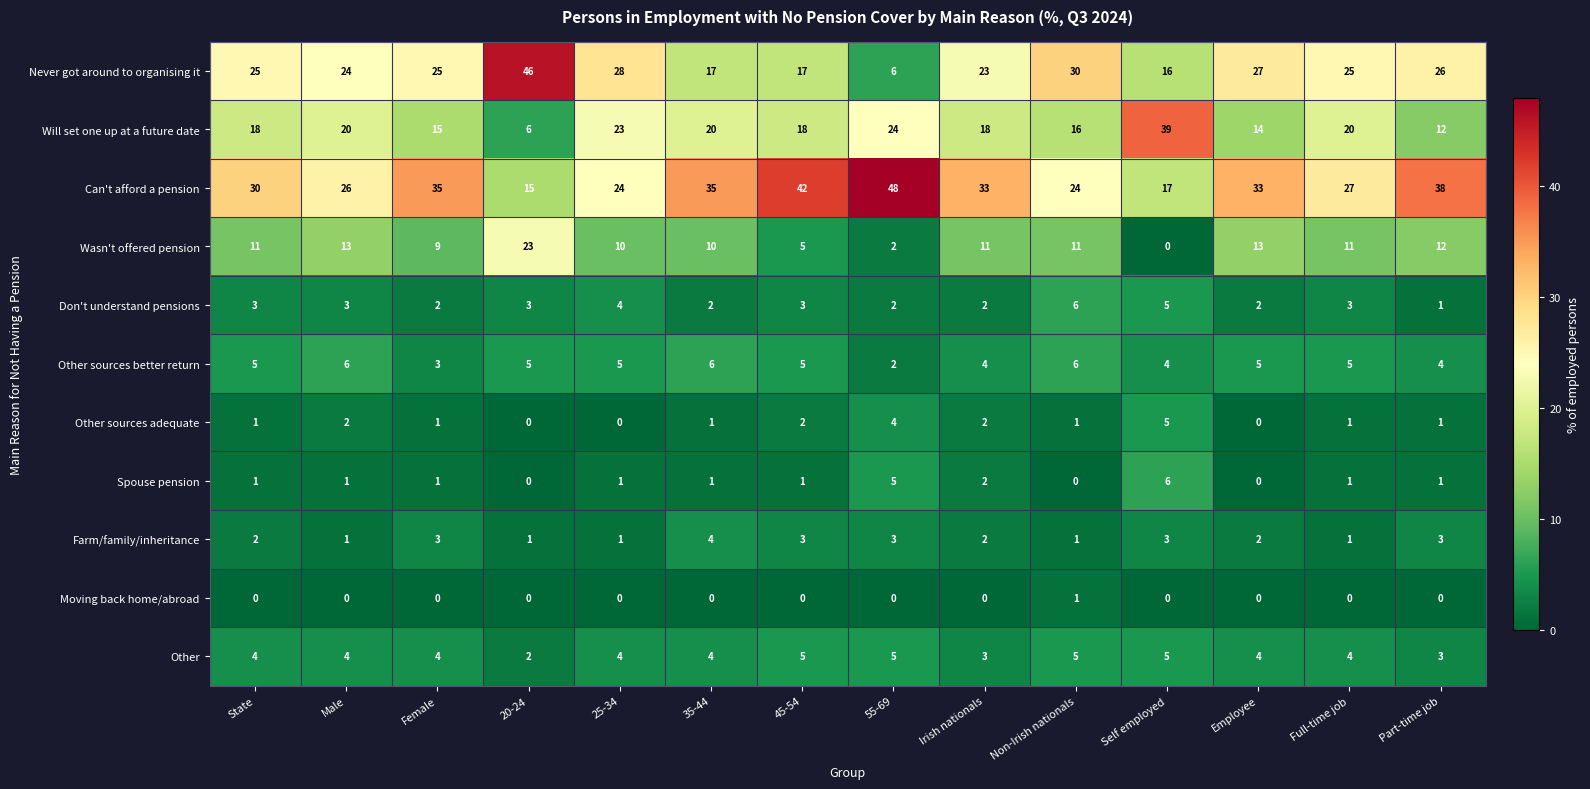

What is the difference between the highest and lowest values at Self employed?

39